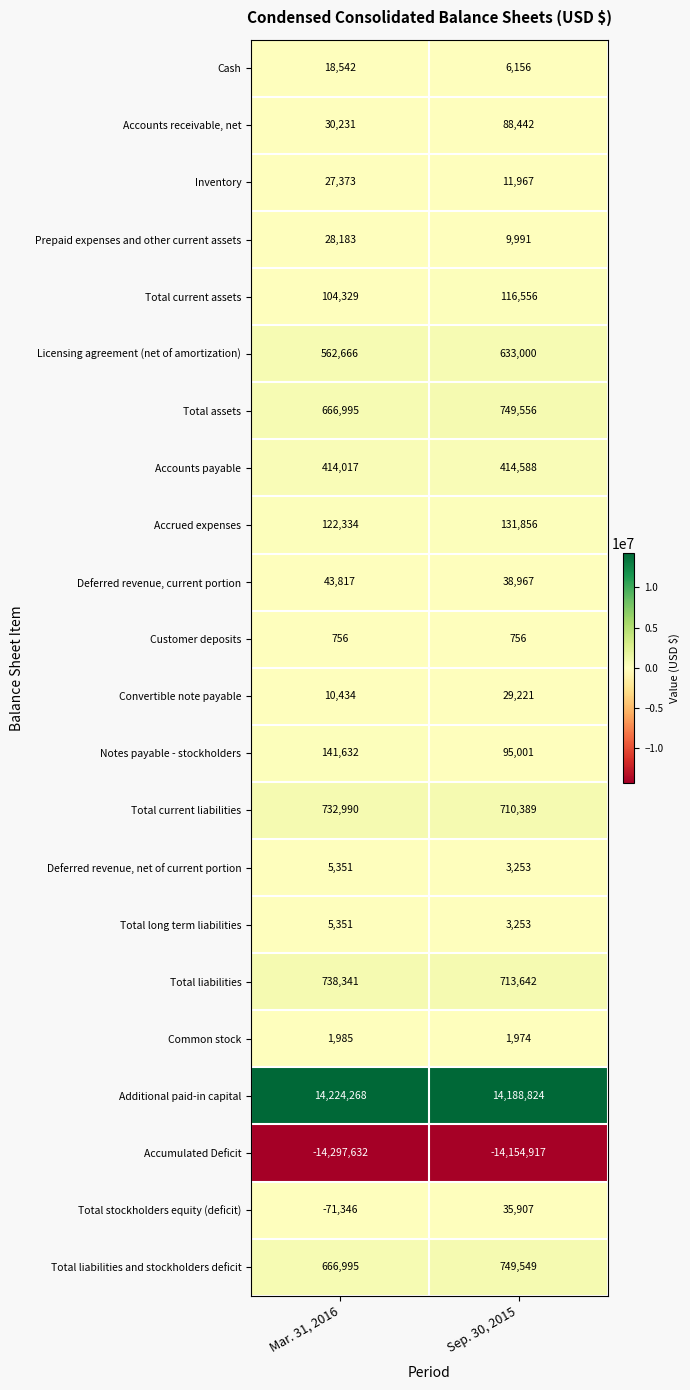

What is the lowest value of the Customer deposits series?

756